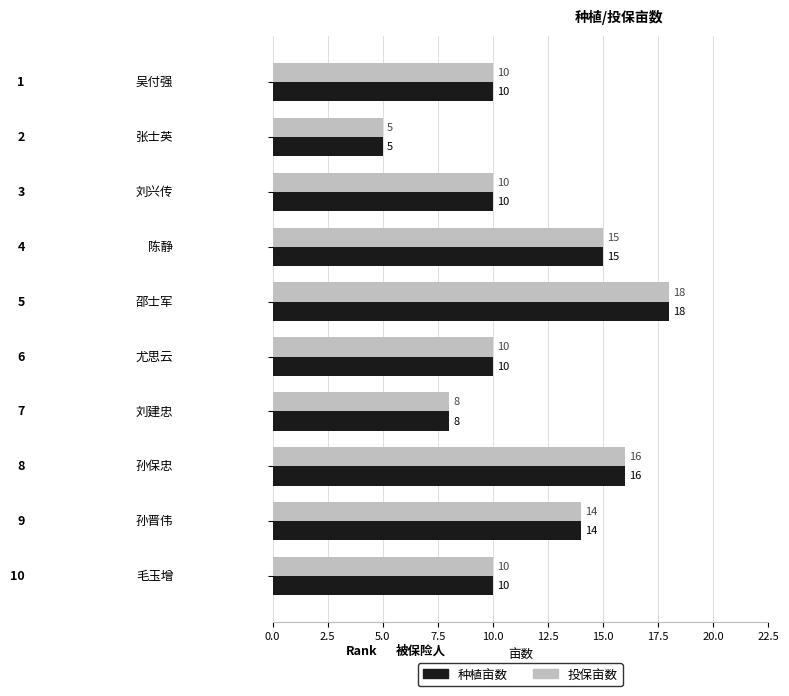

How many series are shown in this chart?

2